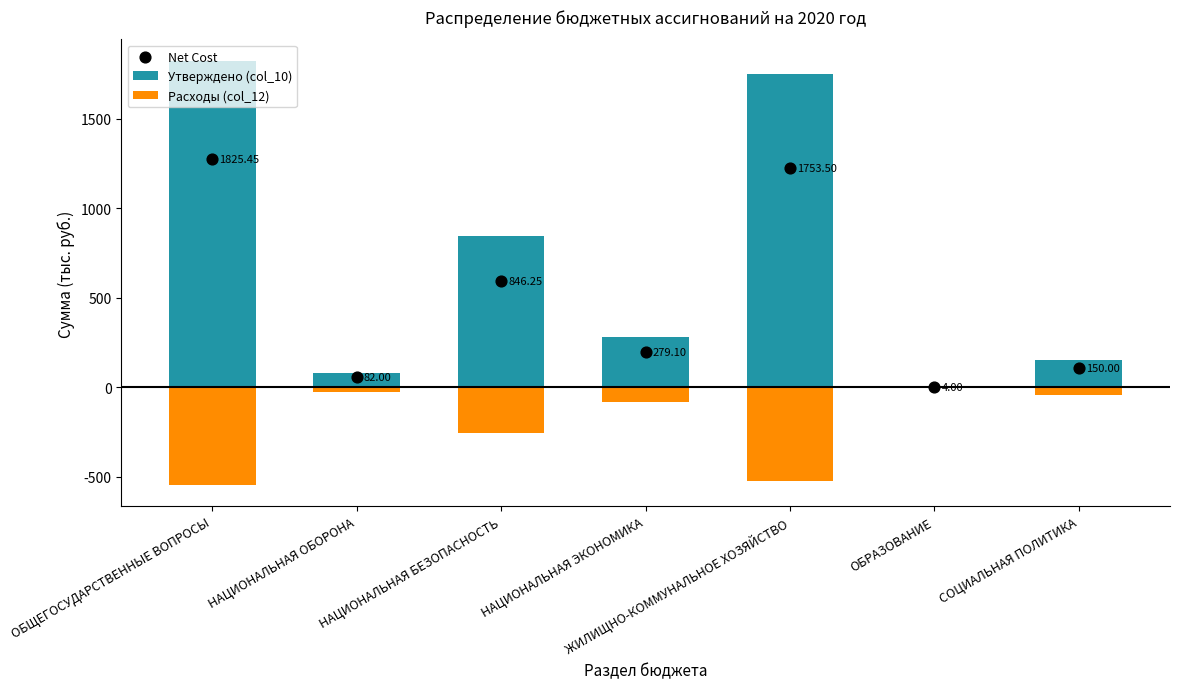

Is the value of Утверждено (col_10) at ЖИЛИЩНО-КОММУНАЛЬНОЕ ХОЗЯЙСТВО greater than the value of Расходы (col_12) at ОБРАЗОВАНИЕ?

Yes